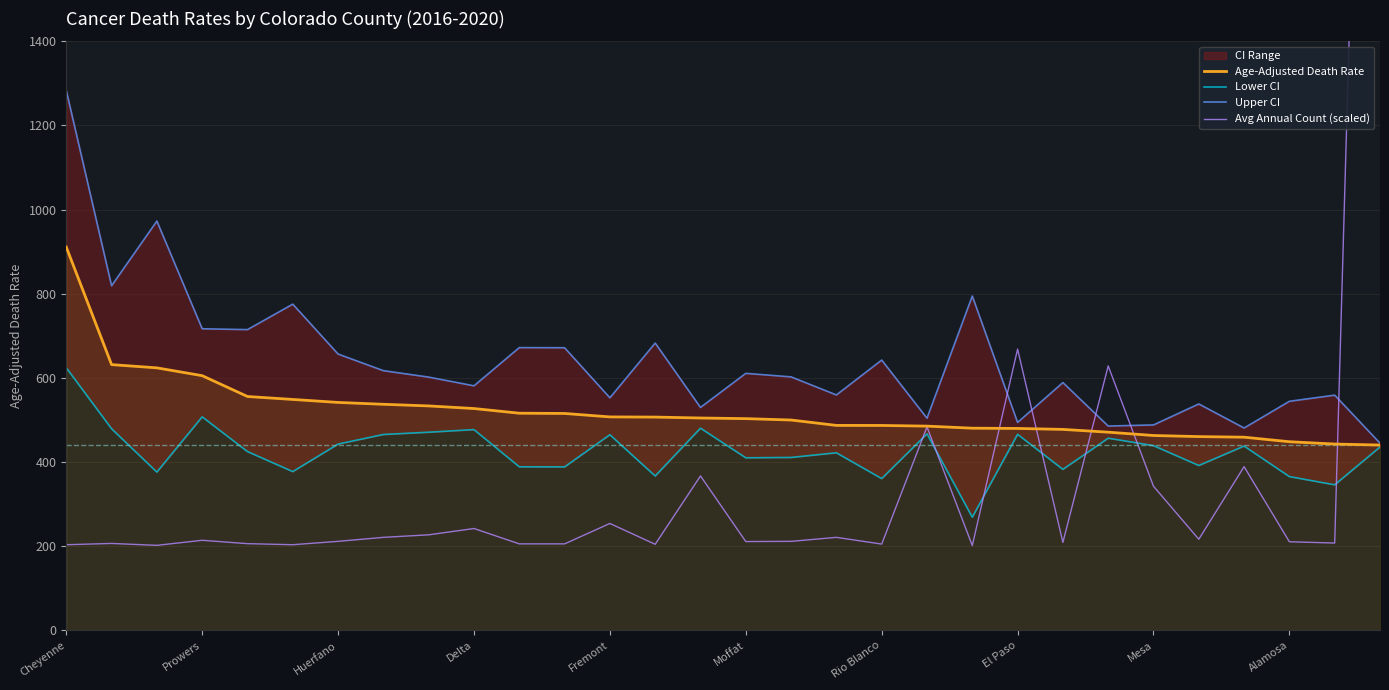

Does the chart display data point markers on the line(s)?

No